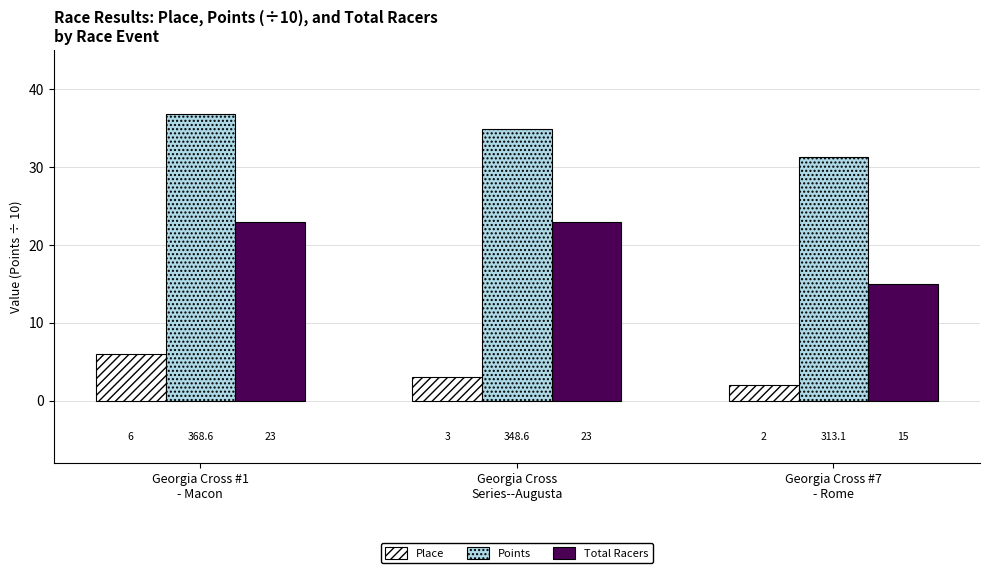

List the series in order of their overall mean, highest first.

Points, Total Racers, Place